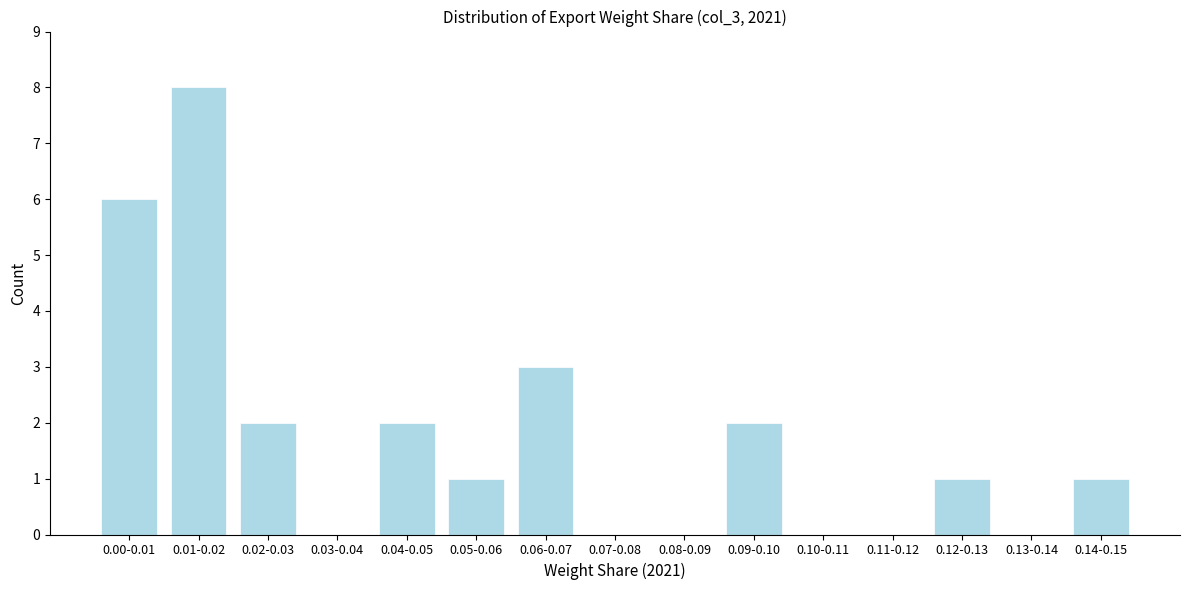

Reading left to right, what are all the values shown in this chart?

0.00-0.01=6	0.01-0.02=8	0.02-0.03=2	0.03-0.04=0	0.04-0.05=2	0.05-0.06=1	0.06-0.07=3	0.07-0.08=0	0.08-0.09=0	0.09-0.10=2	0.10-0.11=0	0.11-0.12=0	0.12-0.13=1	0.13-0.14=0	0.14-0.15=1